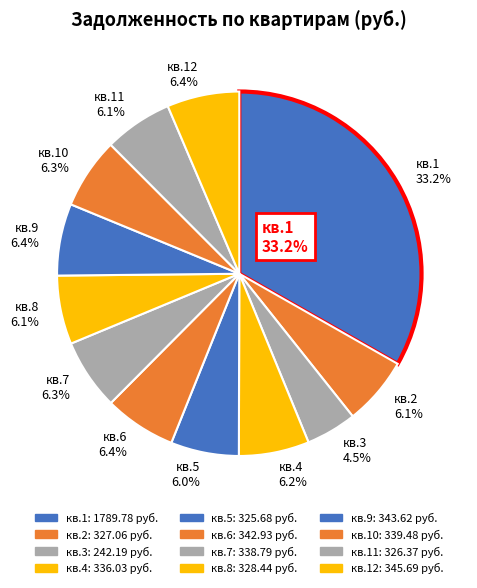

What is the total percentage of кв.3 4.5% and кв.10 6.3%?

10.8%